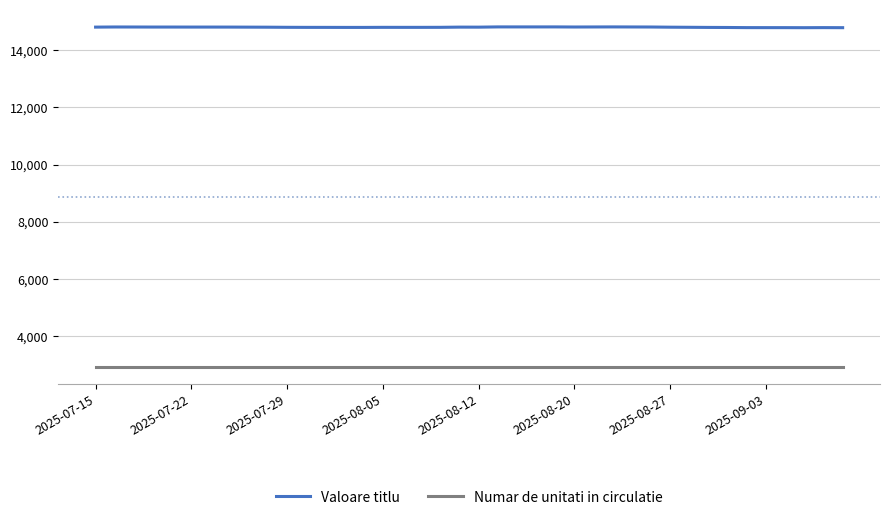

Rank the series by their maximum value, from highest to lowest.

Valoare titlu, Numar de unitati in circulatie